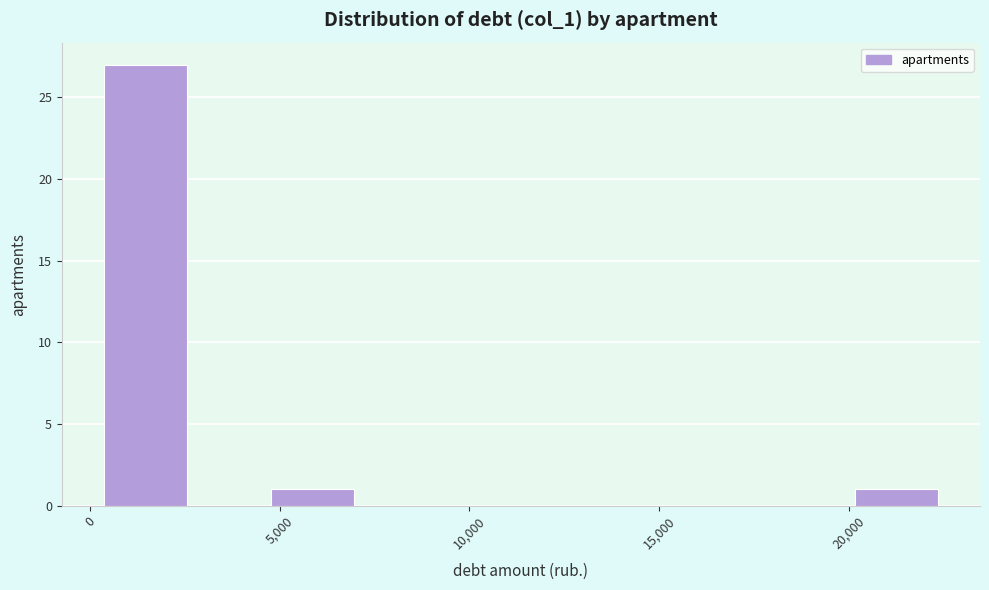

What is the height of the bar covering 500 to 2500 on the x-axis? Neither the bar edges nor the heights are printed on the chart, so give them approximately, as read against the axes.

27